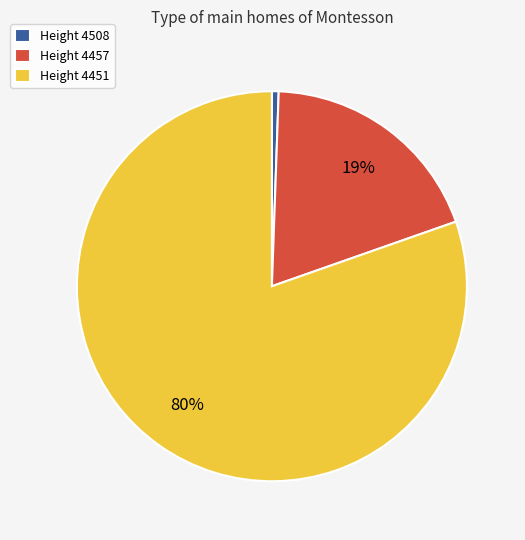

Is it true that Height 4451 is 80% of the pie?

True